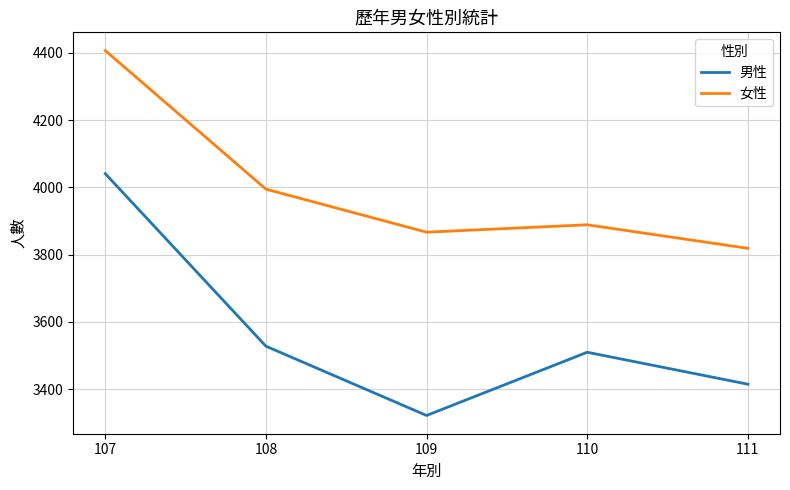

At which label does 男性 first exceed 3510?

107